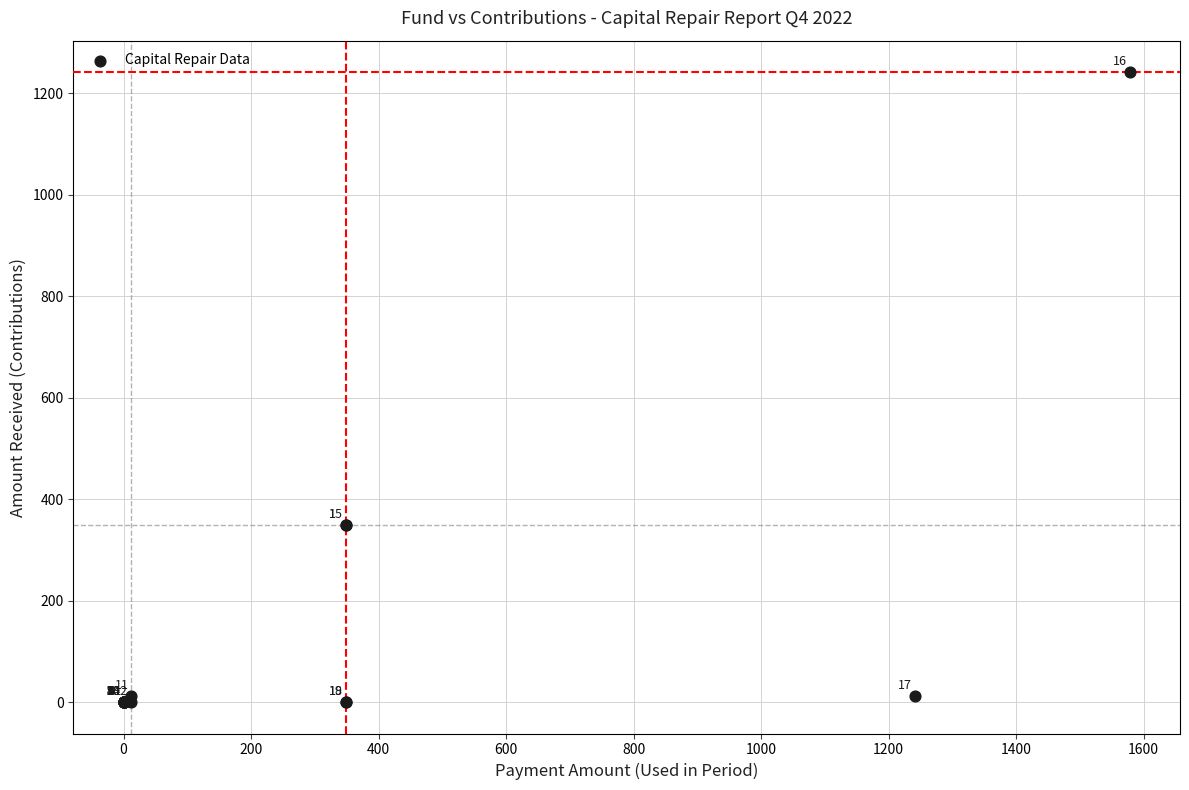

What Y value in the scatter plot is closest to 620?

349.0